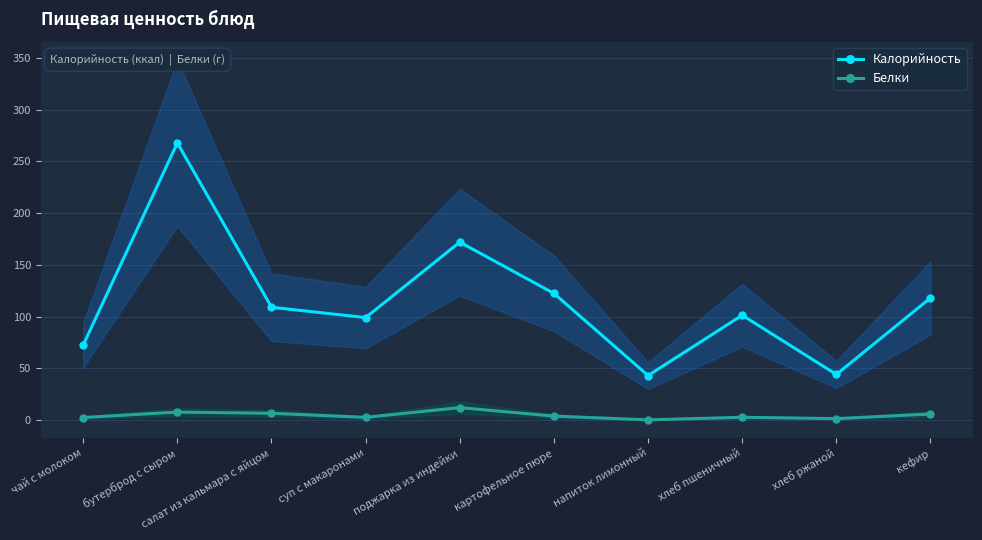

What is the label of the 7th point from the left?

напиток лимонный